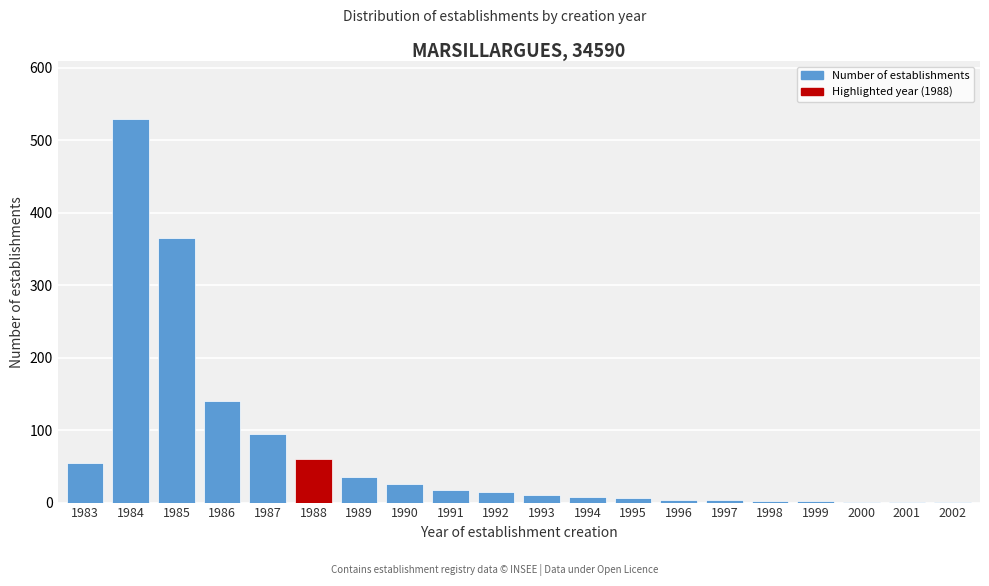

The chart shows a value of 60 at 1988. True or false?

True